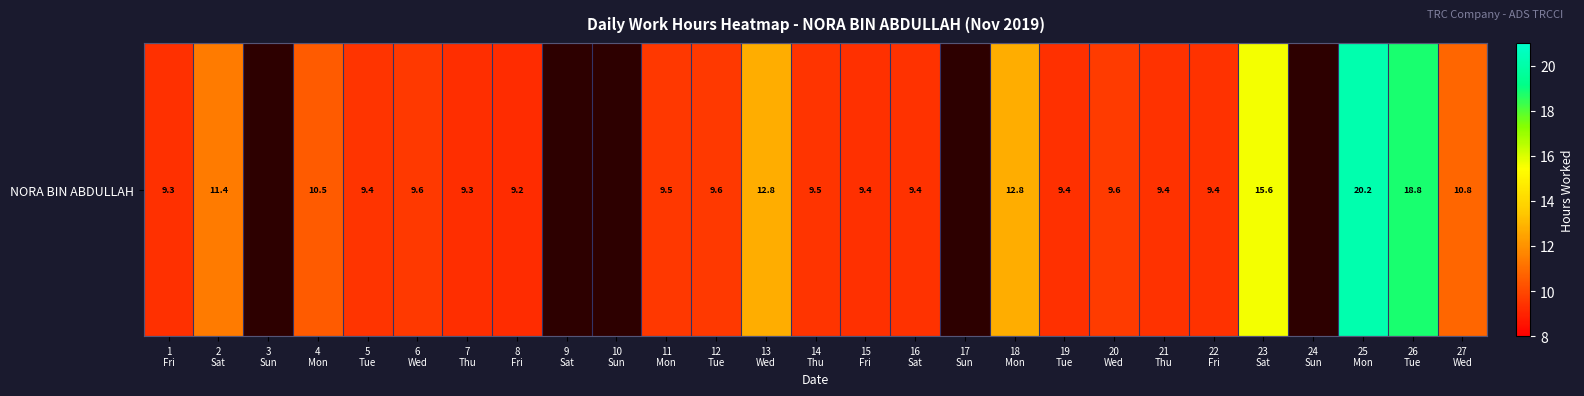

The chart shows a value of 9.4 at 15
Fri. True or false?

True